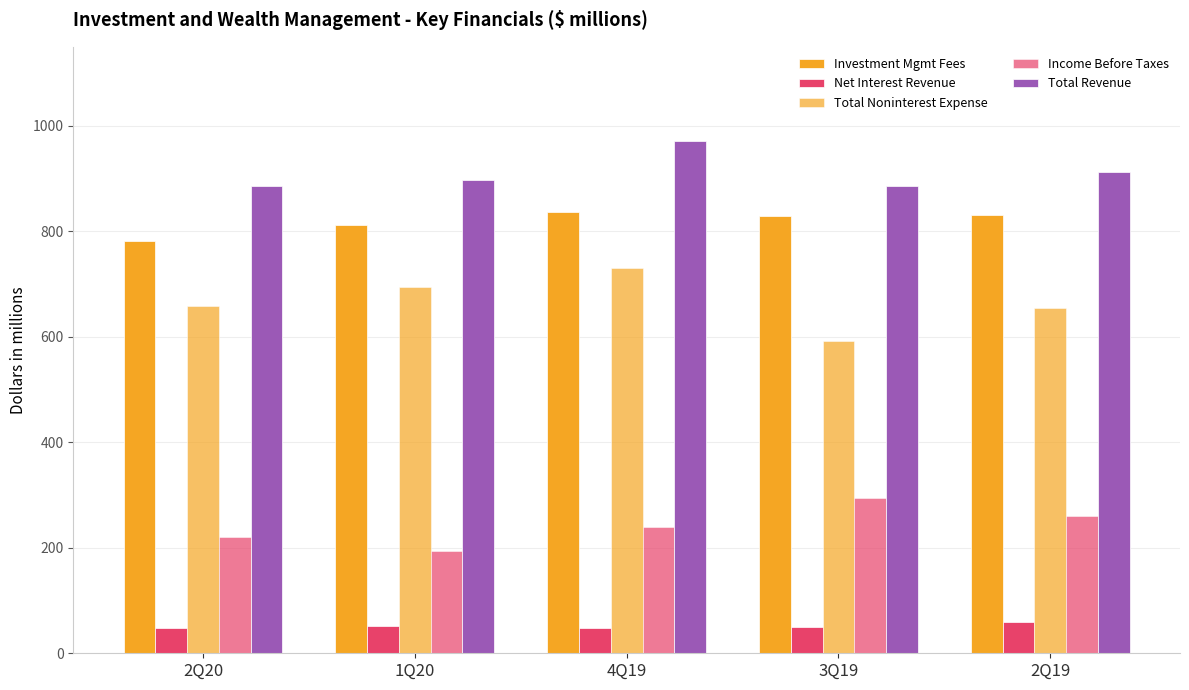

What is the label of the 5th bar from the right?

2Q20